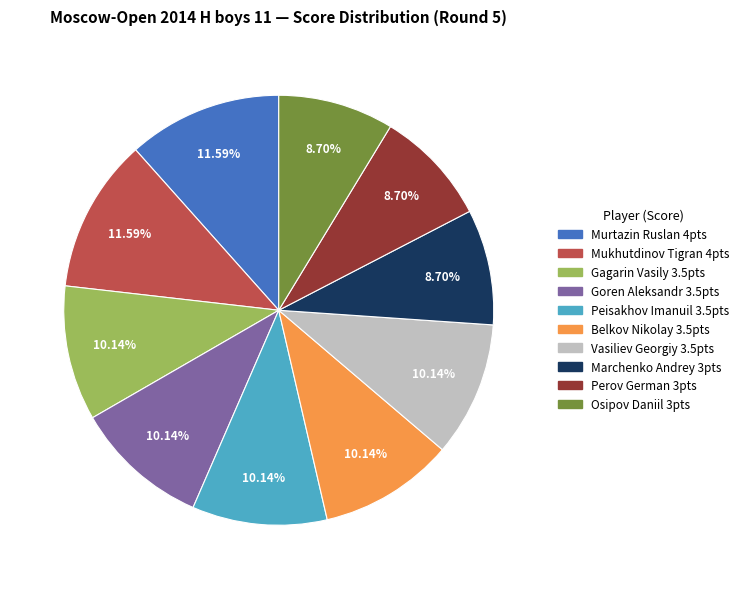

How many slices are in this pie chart?

10